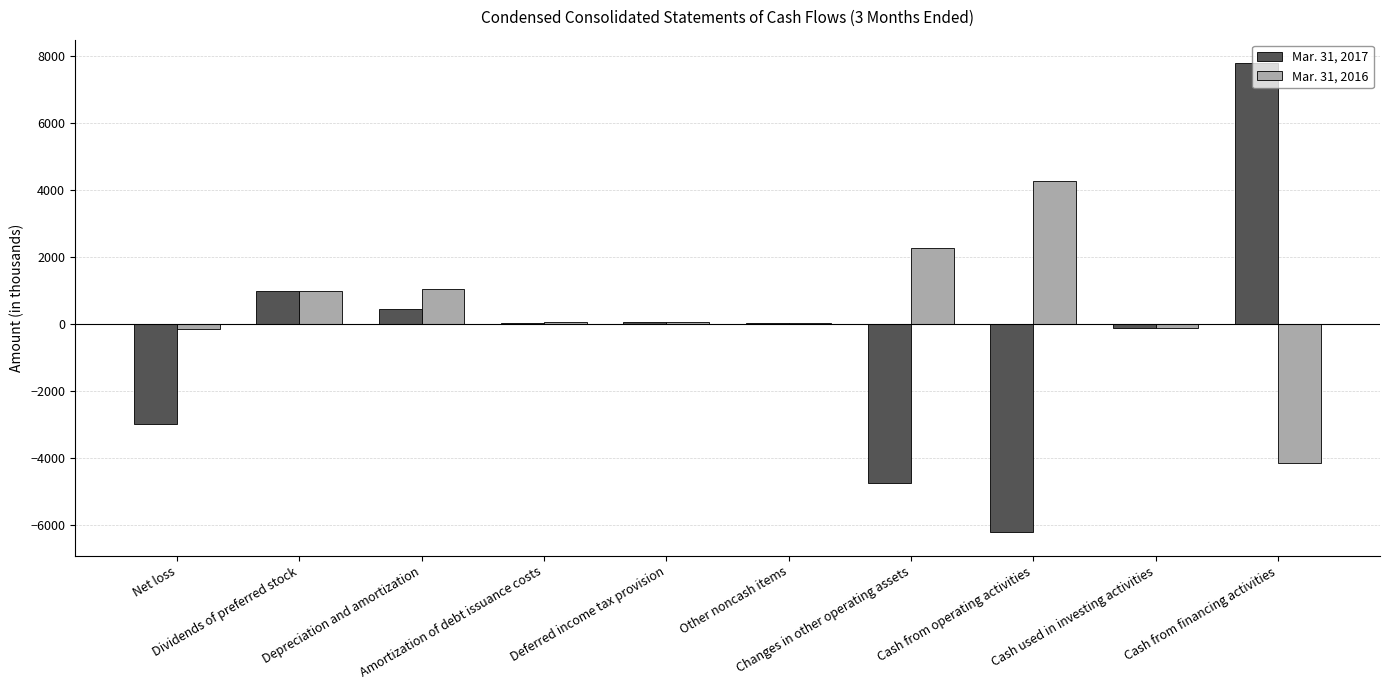

Where is Mar. 31, 2017 nearest to the value 778?

Dividends of preferred stock